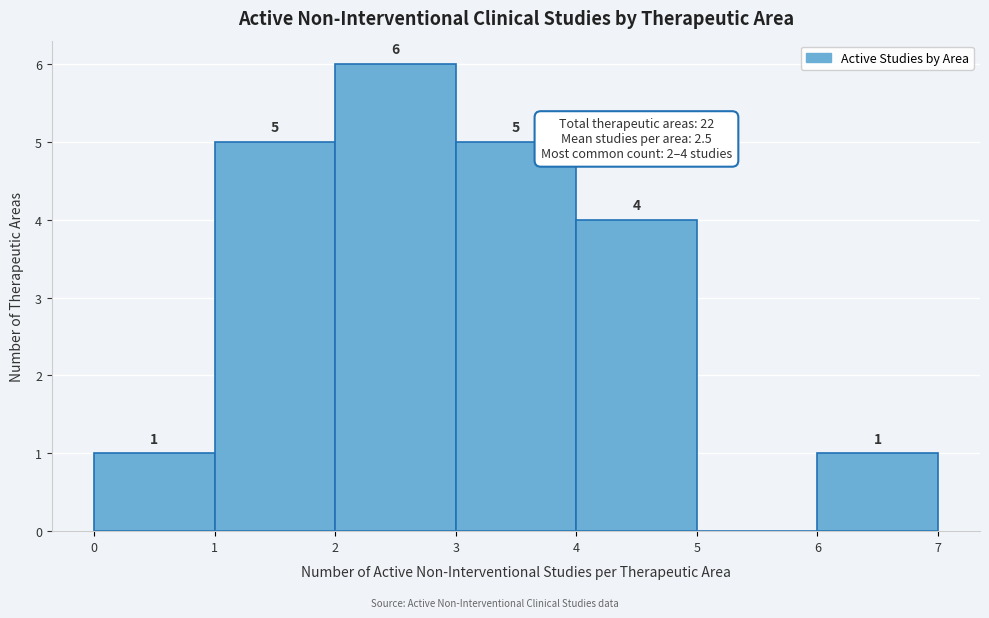

Over which range of the x-axis is the bar tallest?

2 to 3